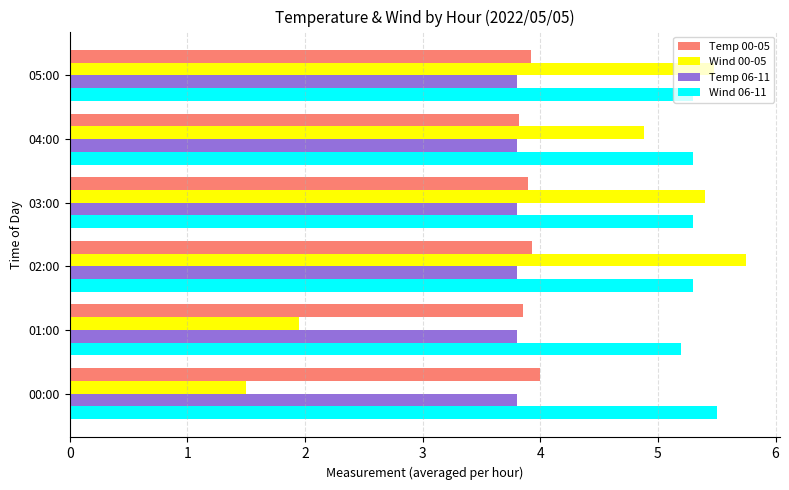

Is the value of Temp 06-11 at 05:00 greater than the value of Wind 00-05 at 05:00?

No